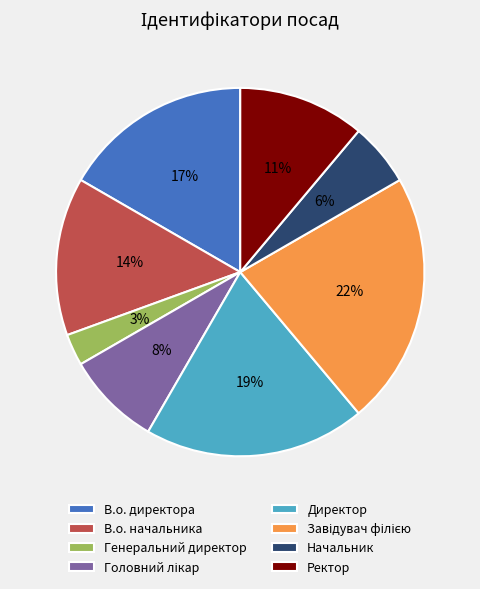

What is the ratio of the value at В.о. директора to the value at Директор?

0.9